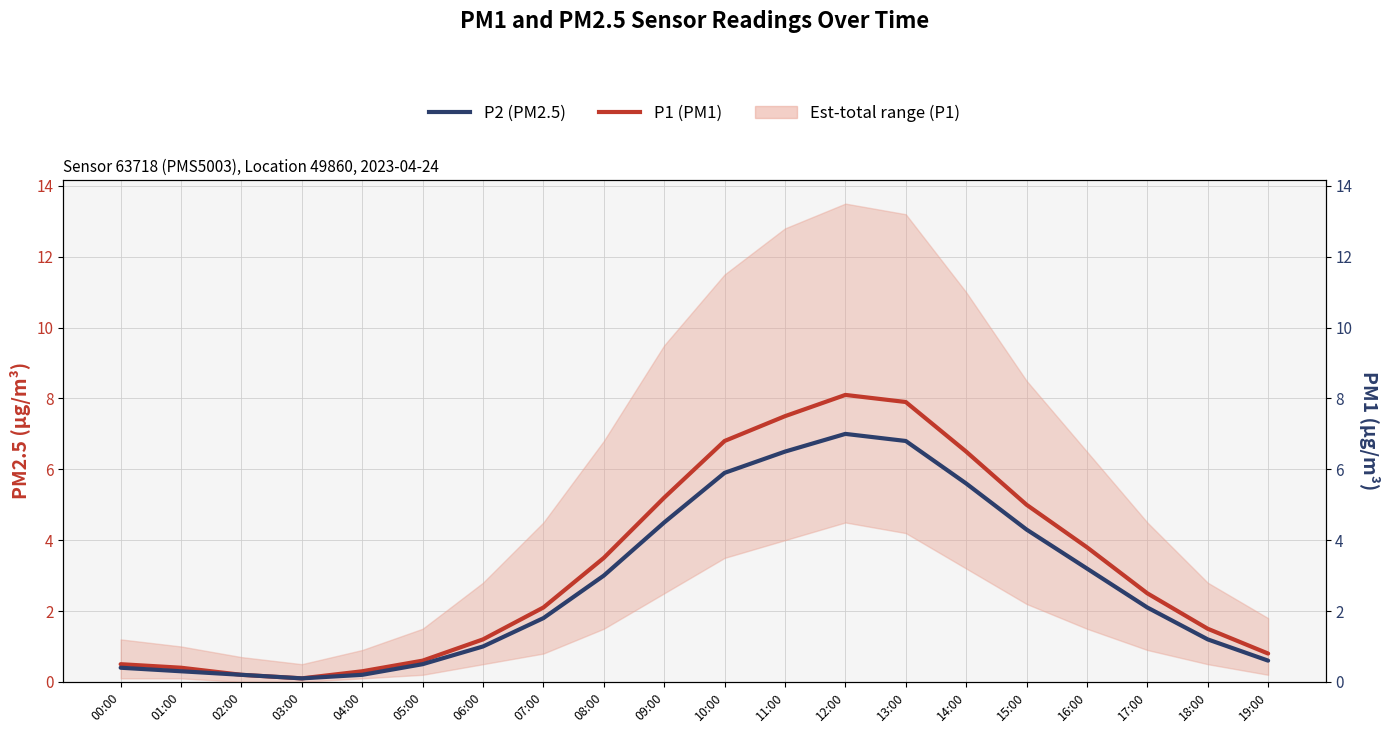

Which category has the lowest value in the P1 (PM1) series?

03:00